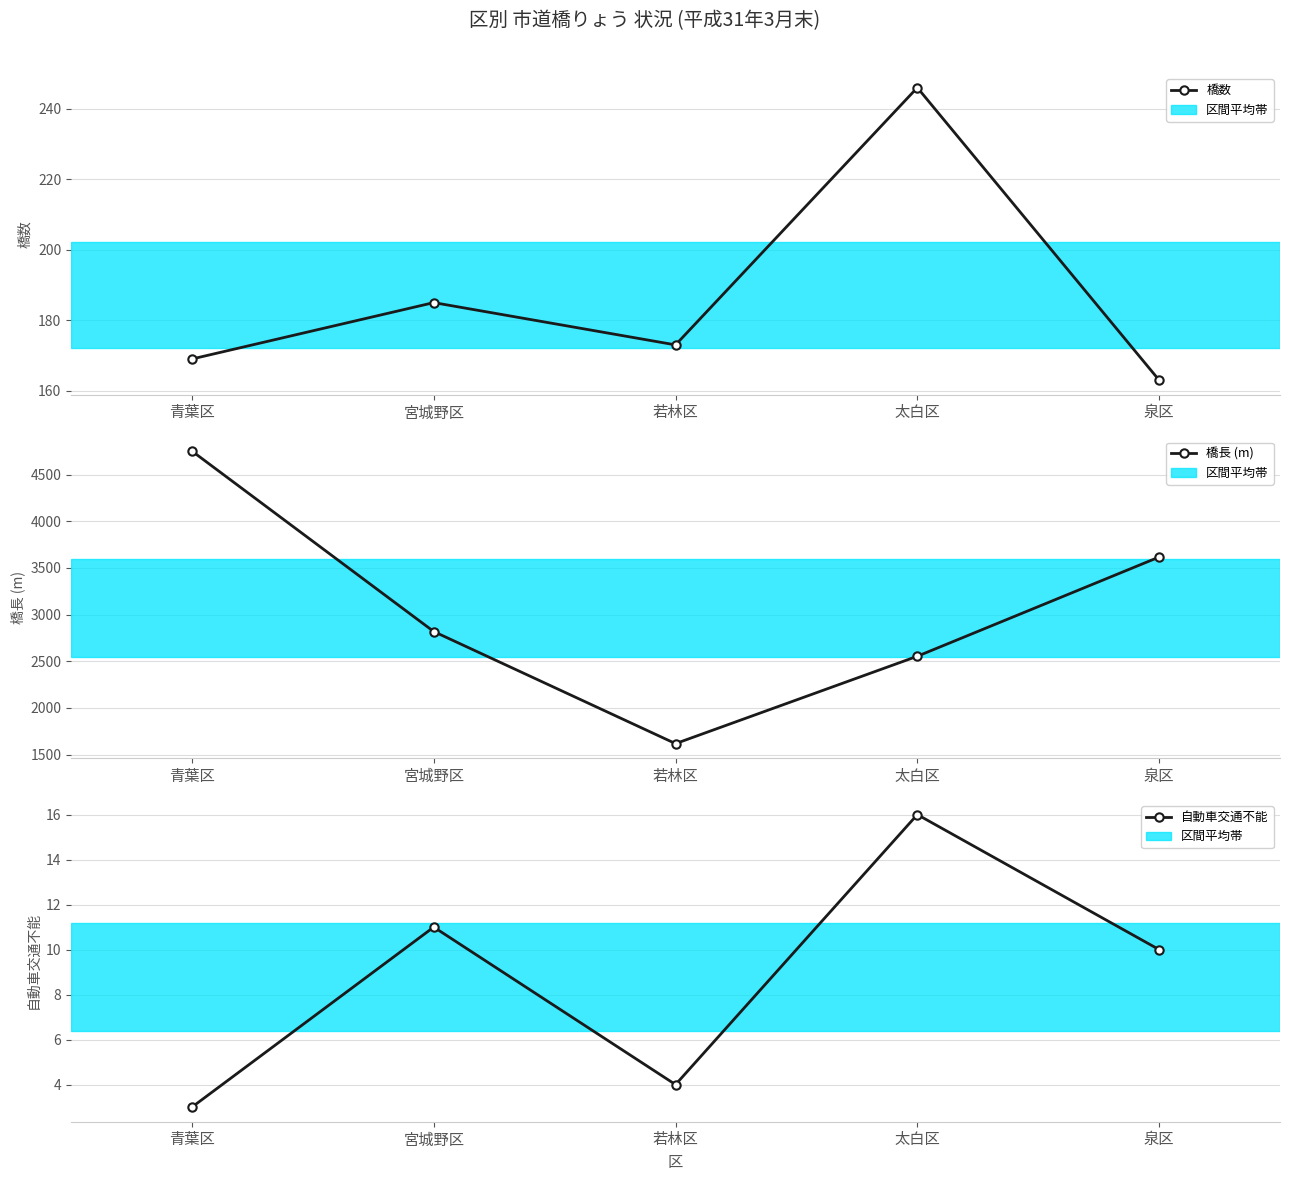

What position from the left is 泉区?

5